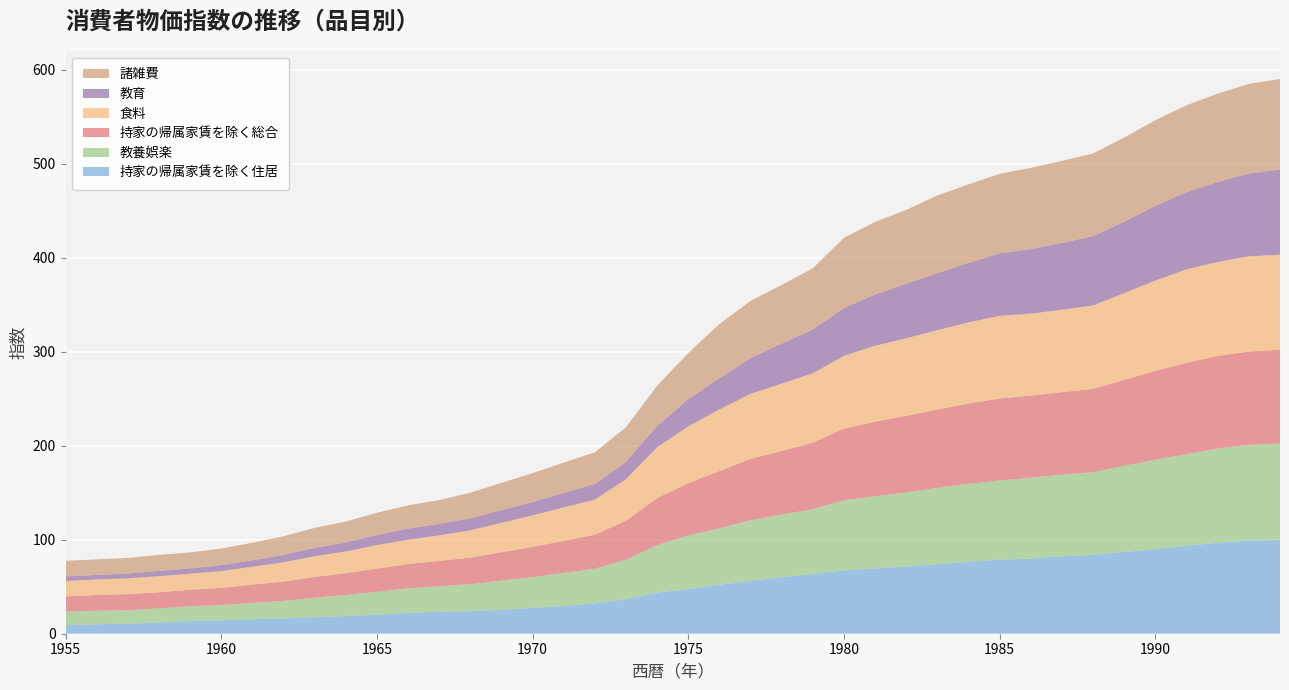

Reading left to right, extract all data points from this chart.

持家の帰属家賃を除く住居: 9.1	10.1	10.7	12.1	13.4	14.2	15.5	16.2	17.6	18.8	20.2	22.3	23.4	24.0	25.4	27.5	29.5	32.3	36.8	43.8	47.6	52.1	56.4	60.2	63.6	67.4	69.5	71.5	74.1	76.6	78.7	80.0	82.4	83.9	87.1	90.0	93.5	96.8	98.9	100.1
教養娯楽: 14.3	14.5	14.4	14.8	15.8	16.3	17.4	18.7	20.7	22.5	24.4	26.0	27.2	28.7	31.1	32.7	35.2	36.9	42.0	50.4	57.0	60.1	64.4	66.5	69.0	74.6	76.9	78.8	81.2	82.9	84.3	86.1	86.8	88.0	91.6	95.3	97.5	100.2	102.0	102.4
持家の帰属家賃を除く総合: 16.3	16.6	17.0	17.2	17.6	18.2	19.4	20.6	22.1	23.1	24.7	25.9	26.9	28.3	30.2	32.2	34.2	36.1	41.6	50.2	55.7	60.9	65.3	67.8	70.8	76.2	79.3	81.6	83.3	85.4	87.3	87.3	87.8	88.7	91.5	94.4	97.2	98.6	99.4	99.6
食料: 16.4	16.5	16.9	17.1	17.1	17.9	19.0	20.4	22.1	23.1	25.0	25.8	27.2	29.0	31.3	33.6	35.5	37.4	44.1	54.1	60.3	65.6	69.2	71.6	73.8	77.4	80.7	82.5	84.4	86.4	88.0	87.2	87.7	88.7	92.2	96.1	99.5	100.0	101.3	101.2
教育: 4.9	4.9	5.0	5.6	5.6	6.4	6.9	8.0	8.9	9.7	10.7	11.9	12.2	12.8	13.6	14.1	15.5	16.6	18.5	22.7	29.1	33.3	38.1	42.7	46.6	51.0	54.7	58.0	60.7	63.3	66.6	68.7	71.2	73.8	76.1	79.6	82.1	85.1	88.1	90.7
諸雑費: 16.6	16.5	16.7	17.0	17.0	17.6	18.6	19.8	21.2	22.2	23.7	24.7	25.3	27.3	28.9	30.8	32.2	33.8	36.8	42.7	49.1	57.6	60.8	62.4	65.2	74.8	77.1	78.7	82.7	83.6	84.5	86.4	87.3	87.9	89.6	91.1	92.5	94.0	95.4	96.3